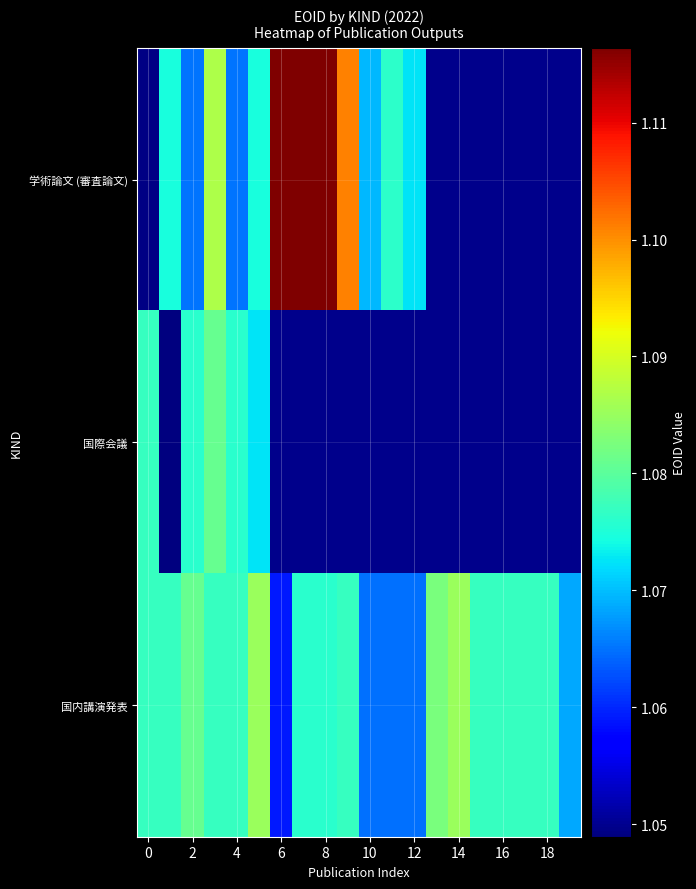

The 国内講演発表 series shows 1064911.0 at 12. True or false?

True